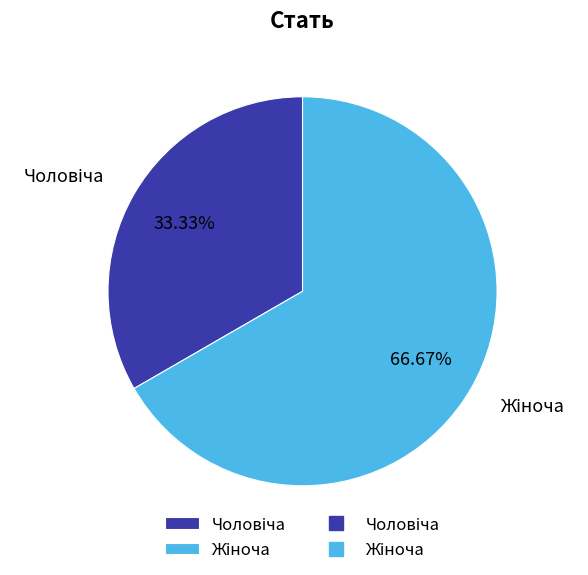

Is there any slice that represents more than half of the pie?

Yes